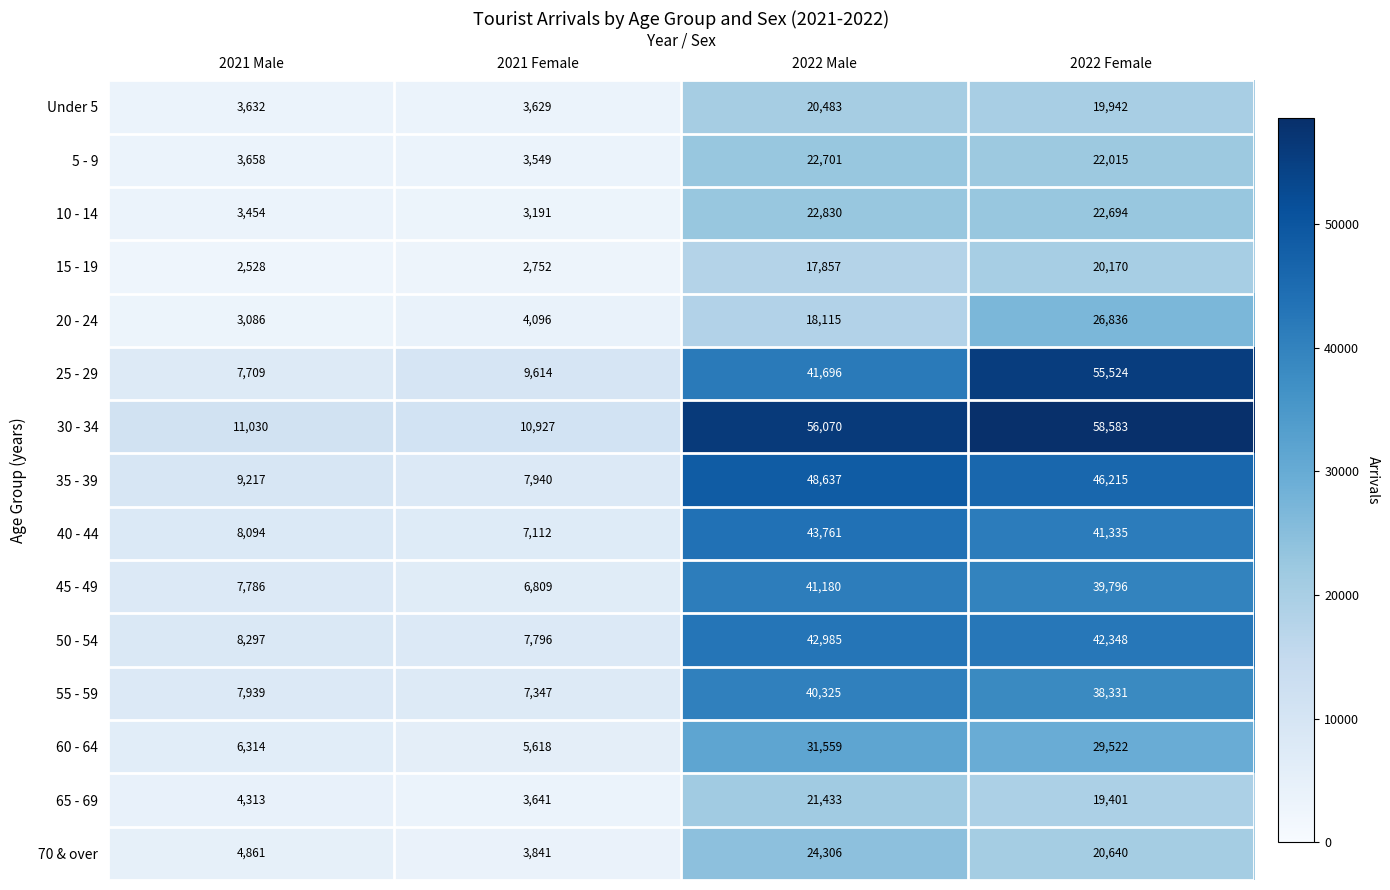

Is it true that 30 - 34 equals 37467 at 2022 Male?

False